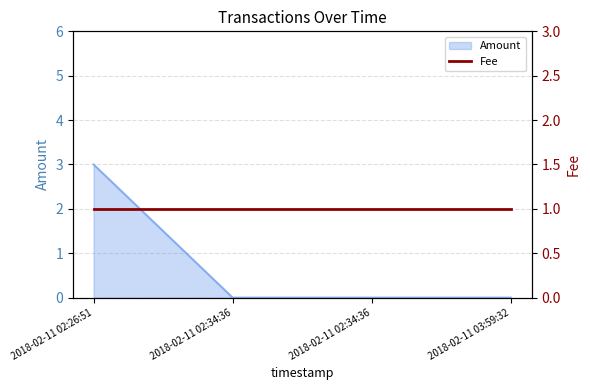

Where is the data nearest to the value 1?

2018-02-11 02:34:36